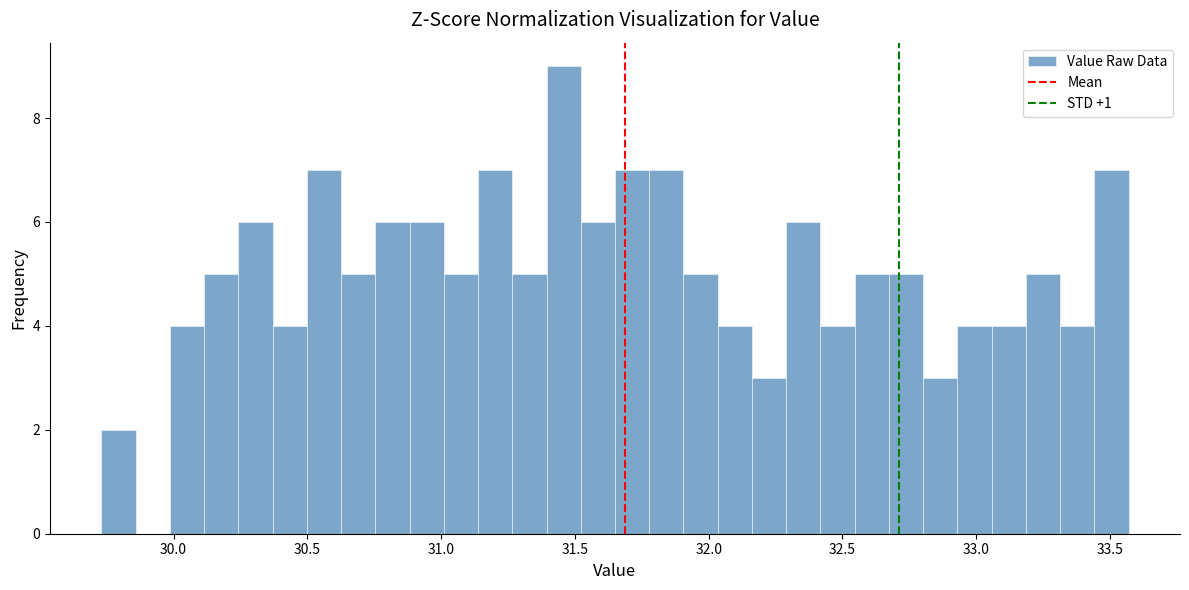

Around what value on the x-axis is the tallest bar? Give the approximate position of its centre, as read against the axis.

31.45